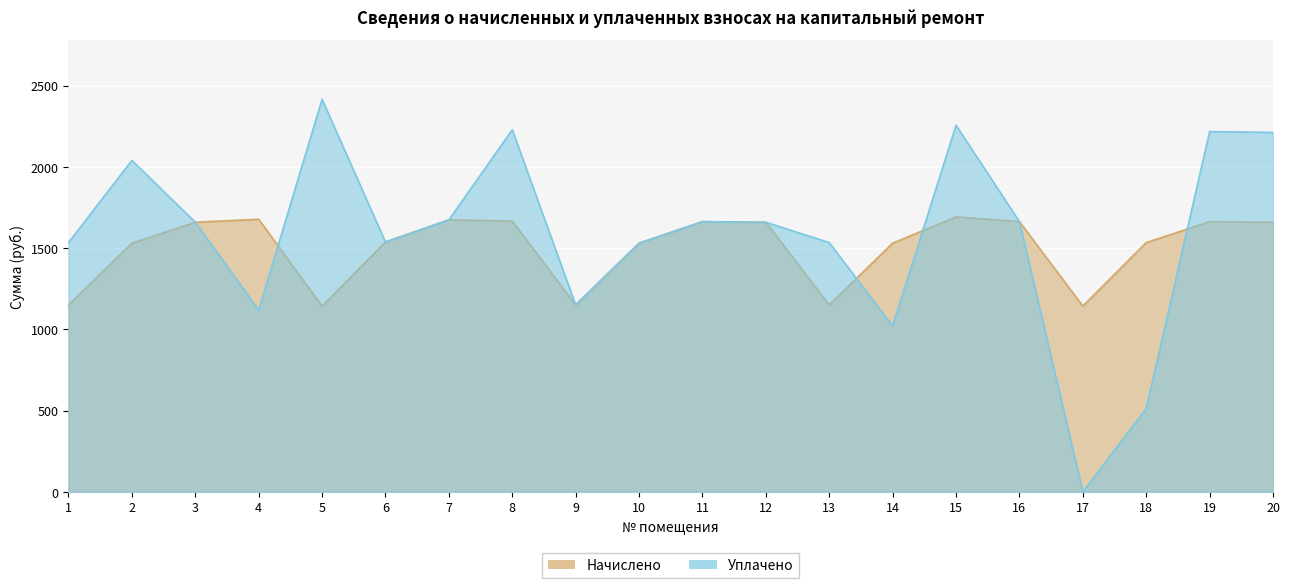

The value of Начислено at 19 is 1662.8. True or false?

True